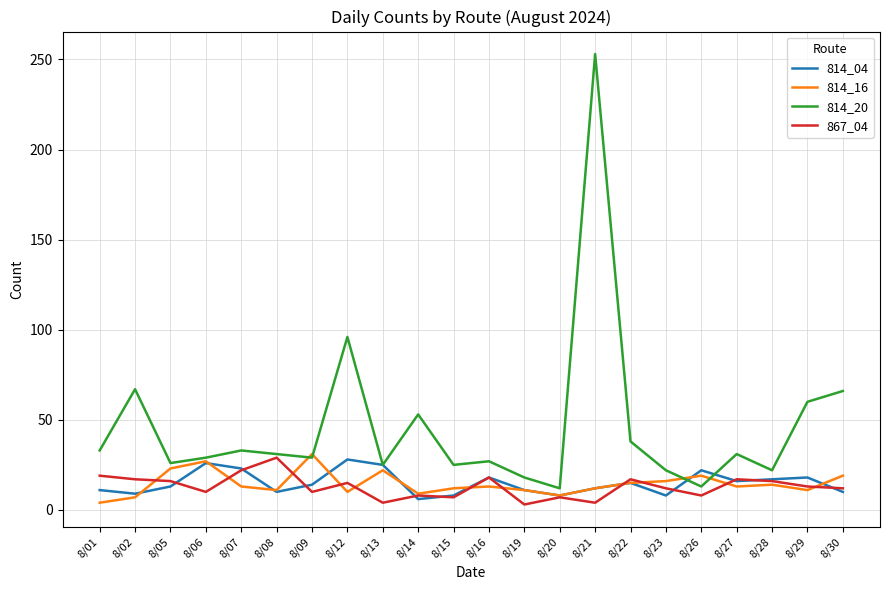

True or false: 814_16 and 814_20 cross at least once.

True